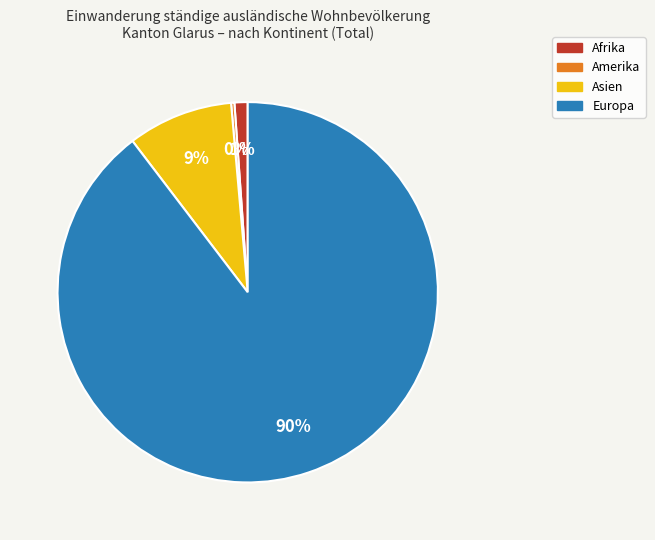

To the nearest percent, what is the average slice percentage?

25%